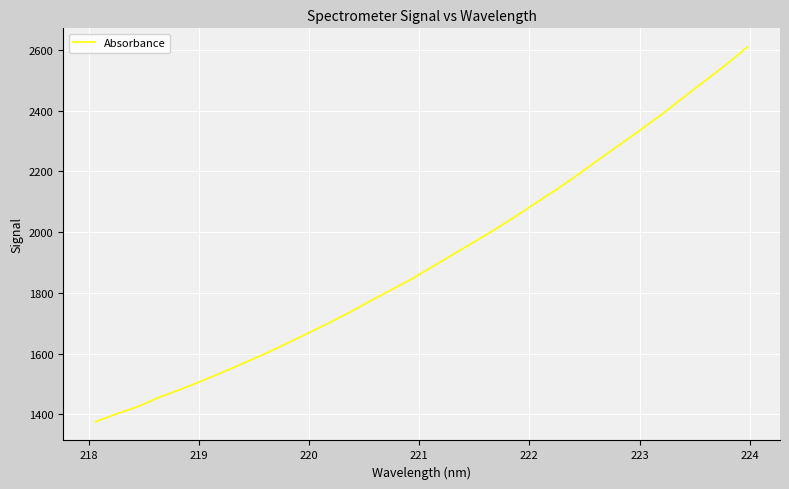

What is the difference between the maximum and minimum values?

1234.0